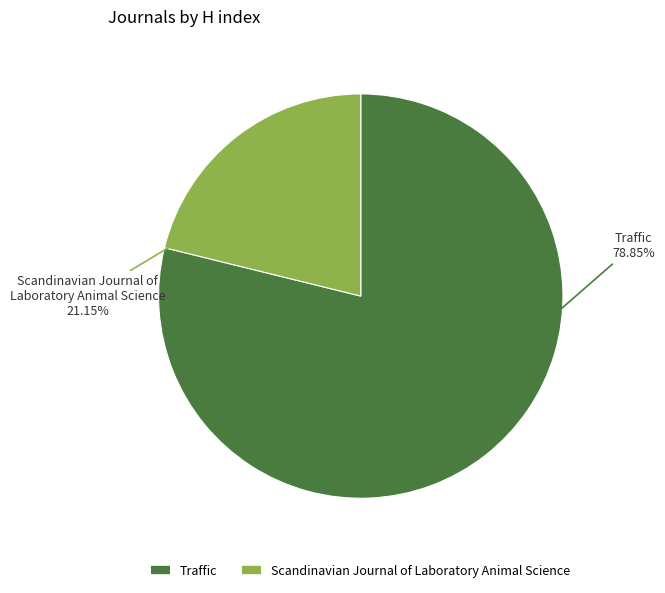

Is there a majority slice in this chart?

Yes